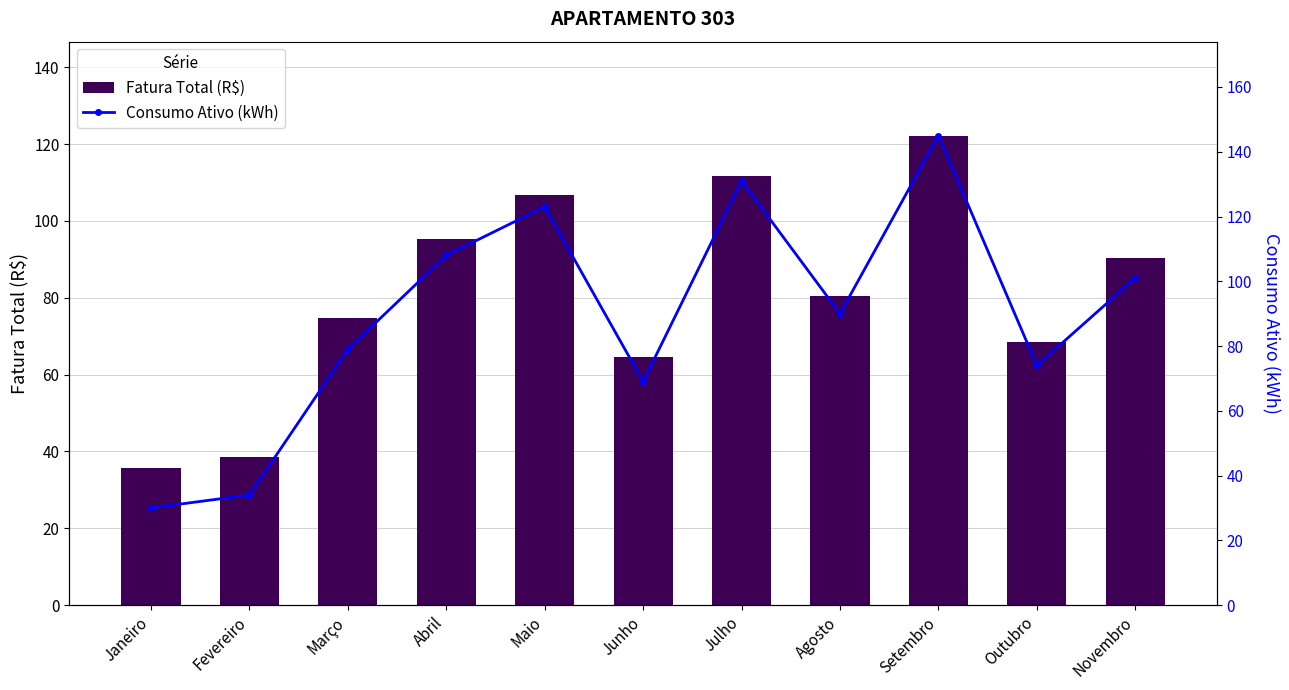

At which category does the chart reach its minimum across all series?

Janeiro